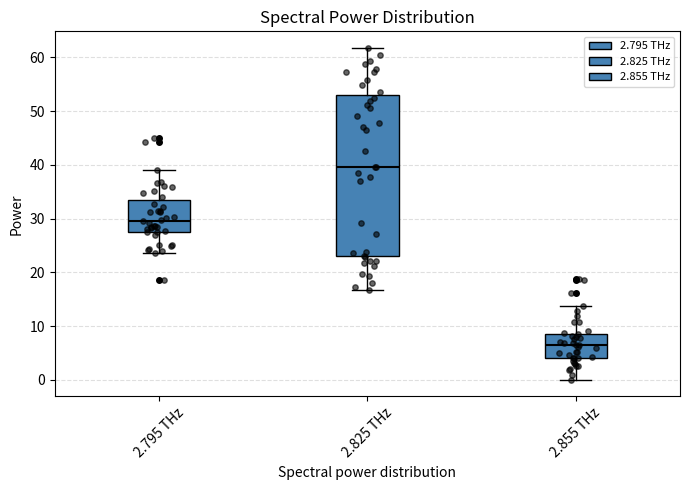

Comparing the boxes themselves (not the whiskers), which one is the tallest?

2.825 THz